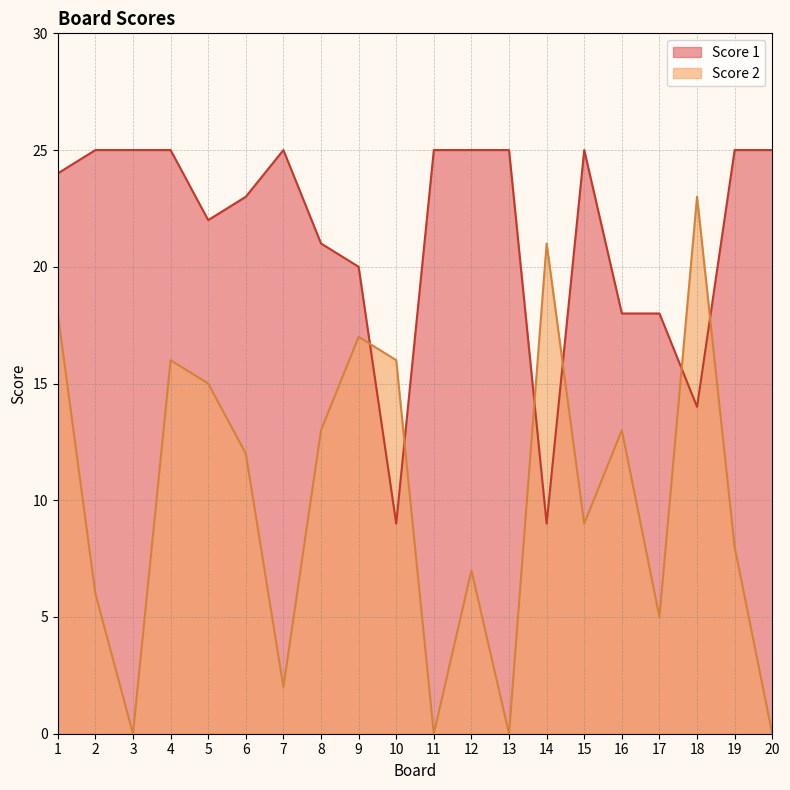

Which series has the largest total across all categories?

Score 1